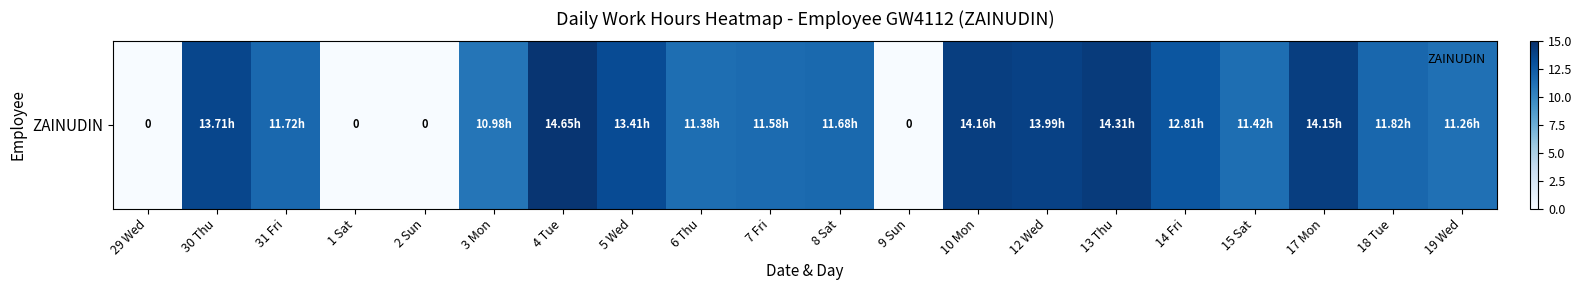

What is the ratio of the value at 19 Wed to the value at 31 Fri?

1.0